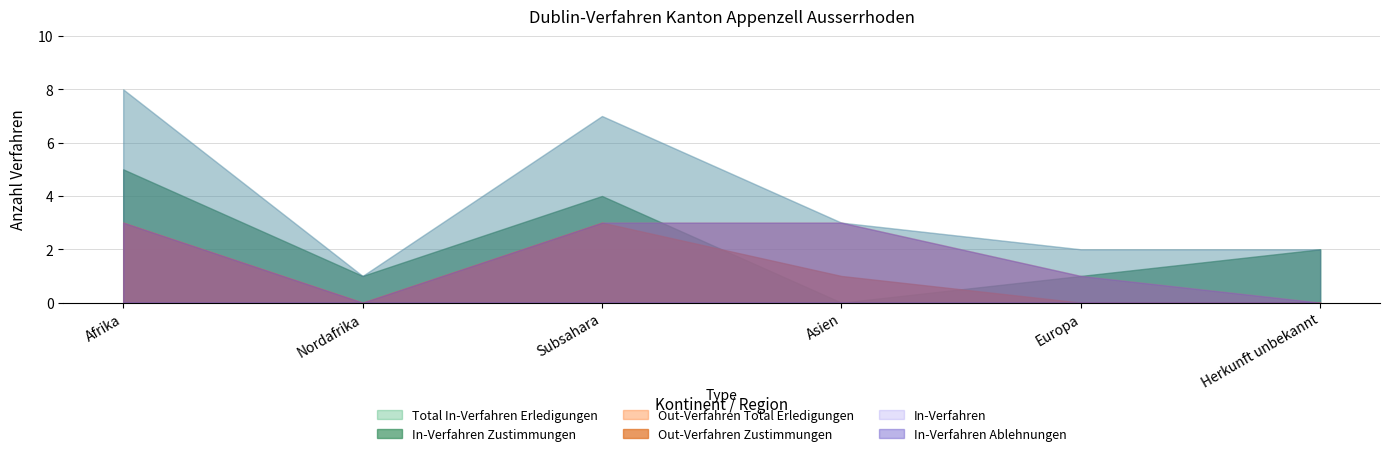

Which series has the largest total across all categories?

Total In-Verfahren Erledigungen